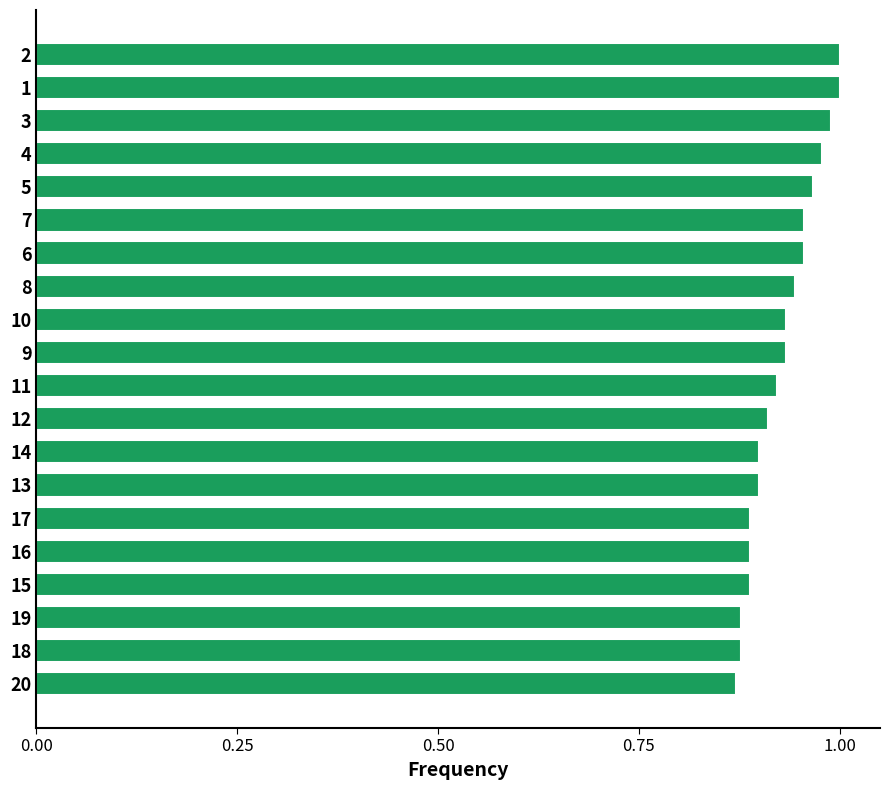

What is the sum of all values?

18.6